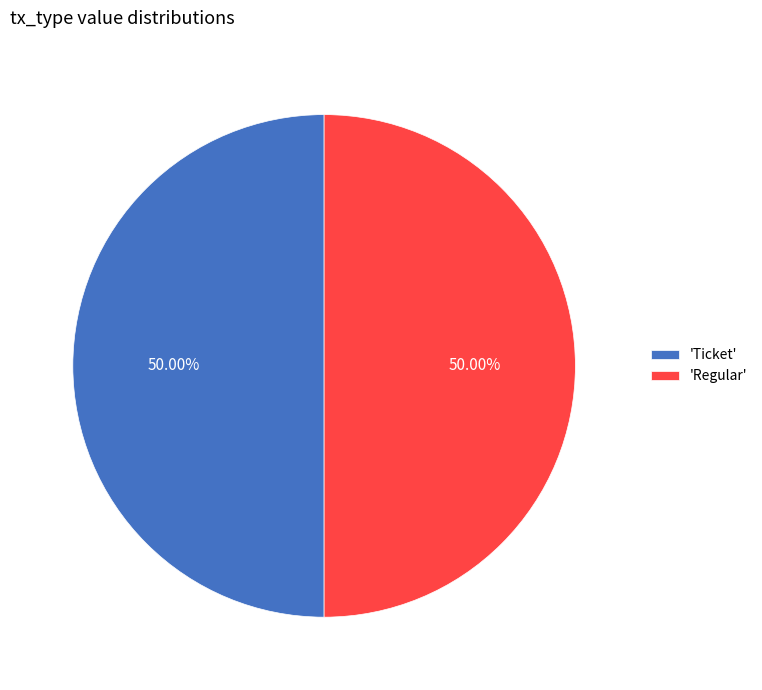

Do 'Ticket' and 'Regular' together represent more than half of the pie?

Yes